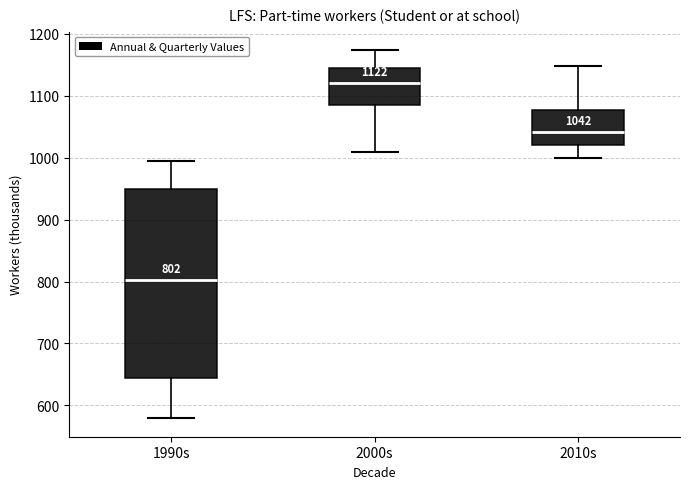

Which box is the tallest, from its lower edge to its upper edge?

1990s